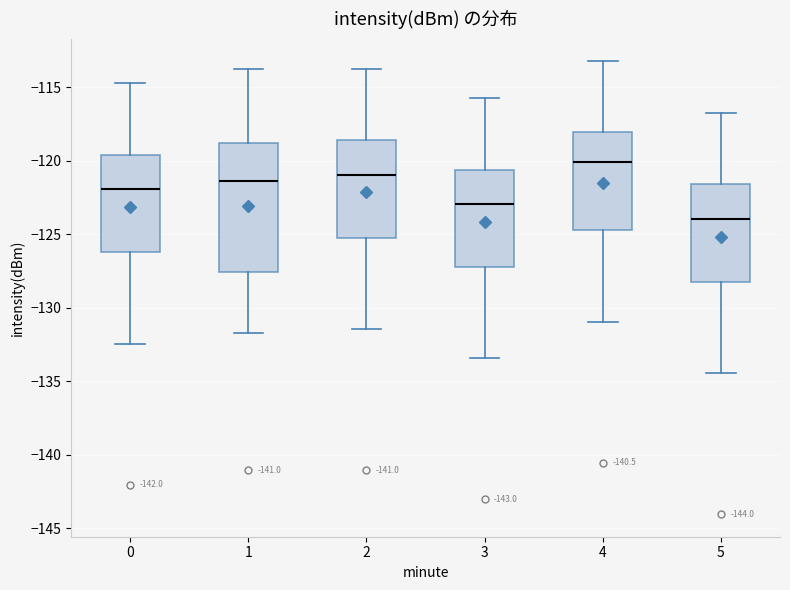

Reading left to right, transcribe this box plot: for each box, give where its median line is, the range the box spans, and where its two whiskers end, as read against the y-axis. The values are not printed on the chart, so give them approximately, as read against the axis.

0: median -122.0, box -126.0 to -119.5, whiskers -132.5 to -114.5
1: median -121.5, box -127.5 to -119.0, whiskers -131.5 to -113.5
2: median -121.0, box -125.0 to -118.5, whiskers -131.5 to -113.5
3: median -123.0, box -127.0 to -120.5, whiskers -133.5 to -115.5
4: median -120.0, box -124.5 to -118.0, whiskers -131.0 to -113.0
5: median -124.0, box -128.0 to -121.5, whiskers -134.5 to -116.5